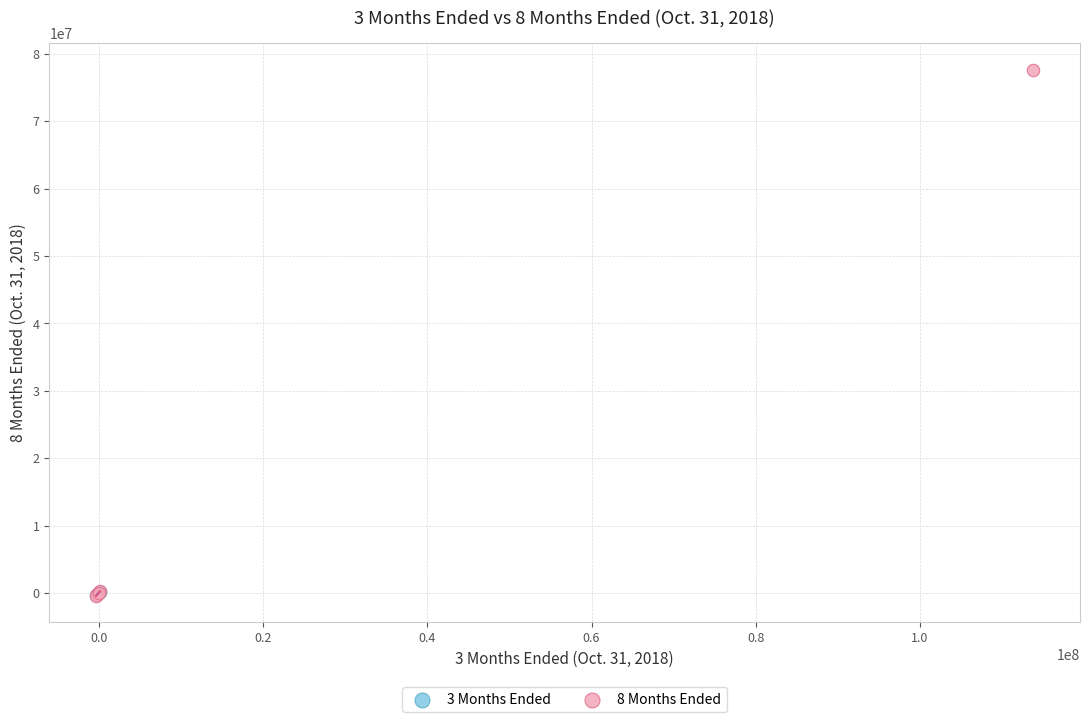

What are all the series names shown in the legend?

3 Months Ended, 8 Months Ended